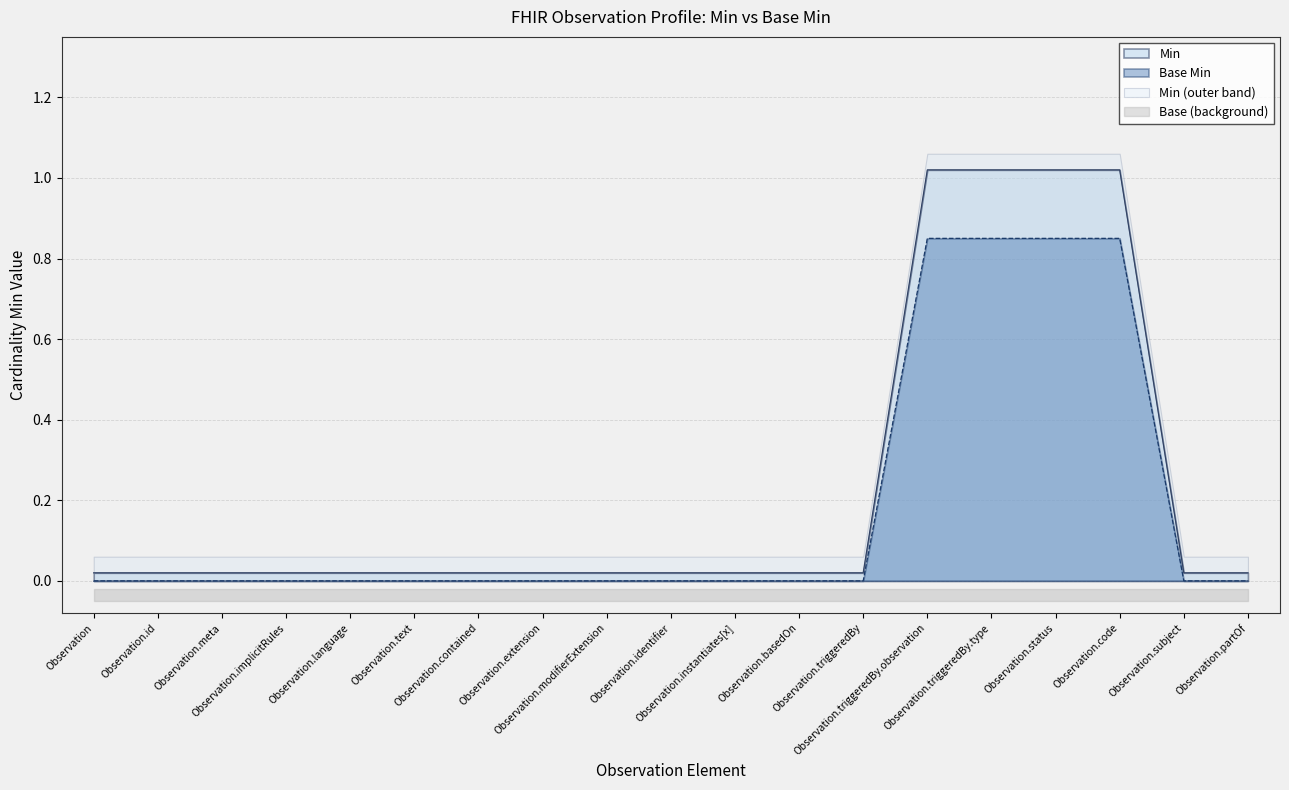

True or false: Base Min and Min intersect in this chart.

False